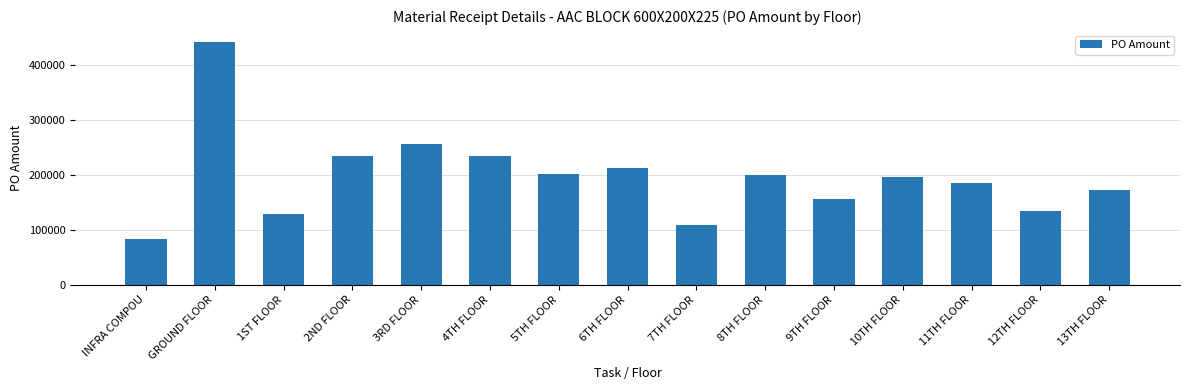

What is the approximate value at 10TH FLOOR?

196350.0